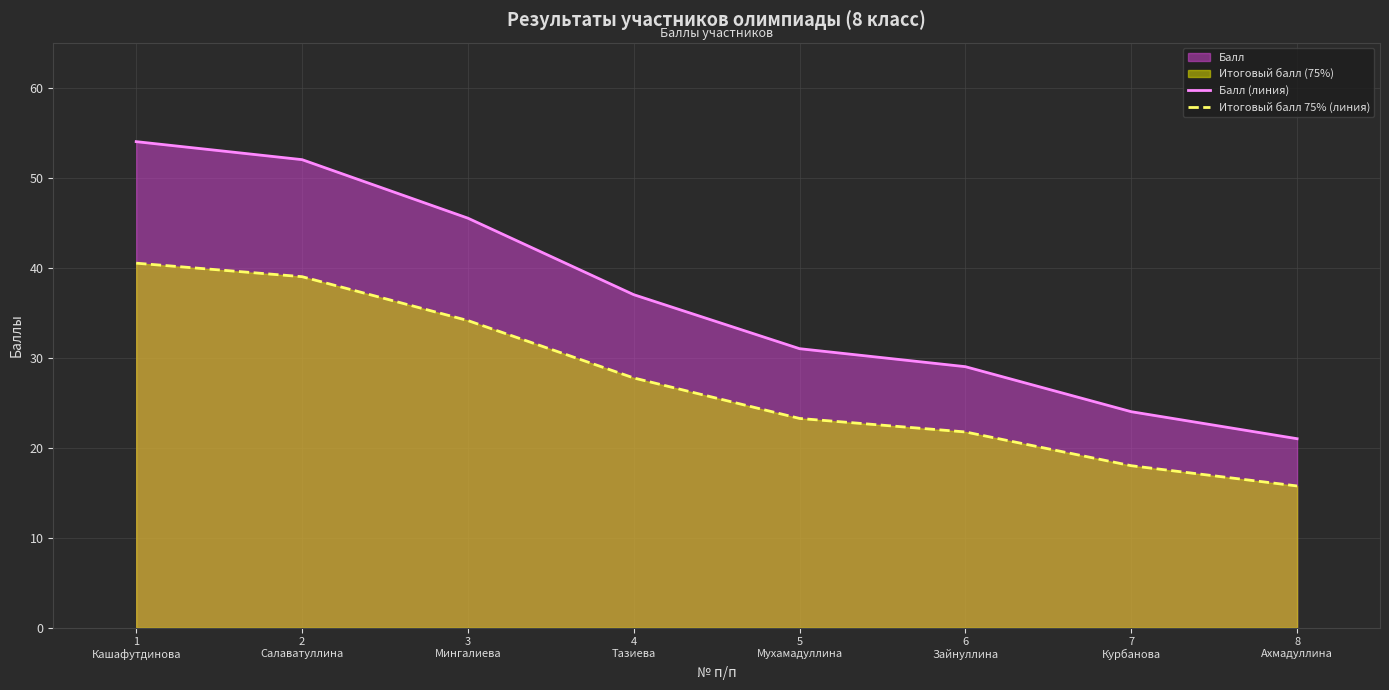

List the series in order of their peak value, highest first.

Балл (линия), Итоговый балл 75% (линия)